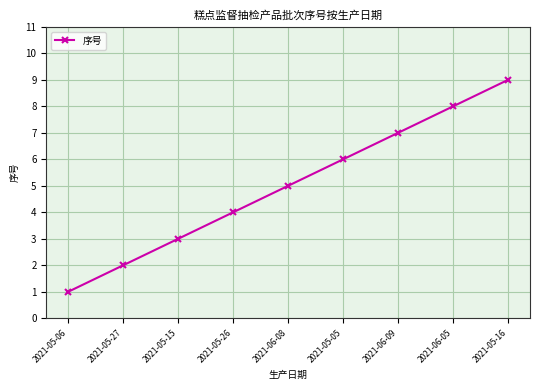

How many data points does each series have?

9